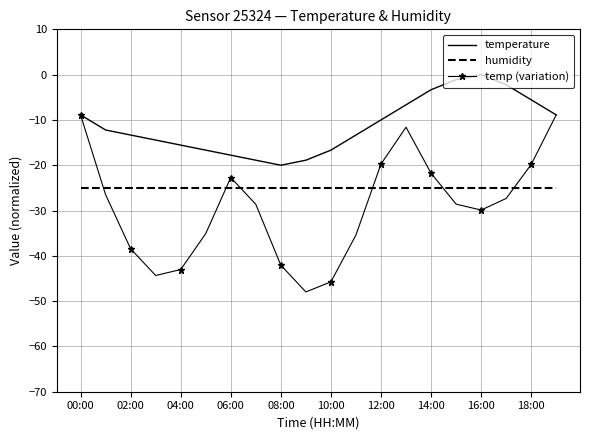

Rank the series by their maximum value, from lowest to highest.

humidity, temp (variation), temperature